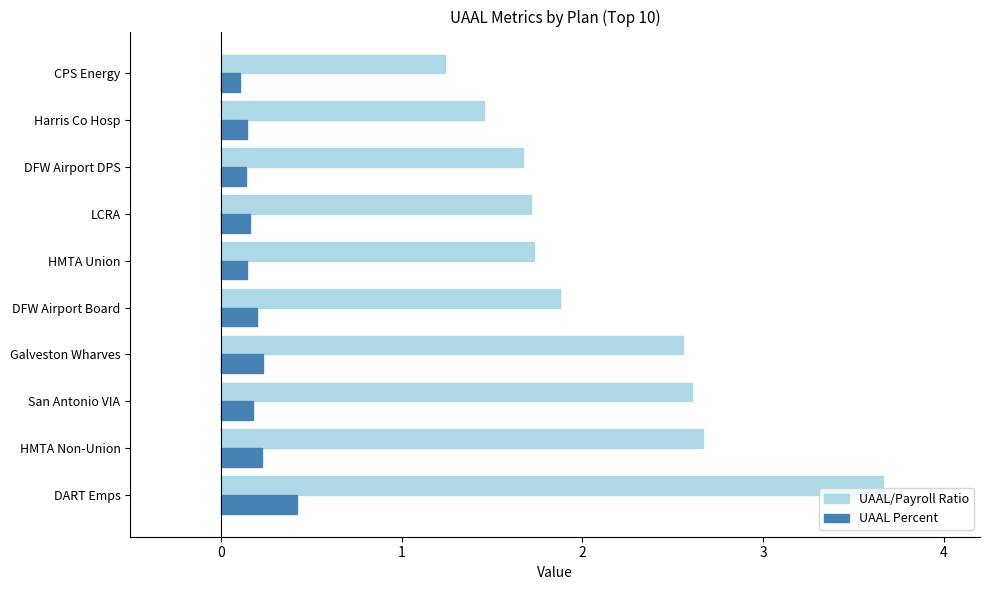

The value of UAAL/Payroll Ratio at HMTA Non-Union is 0.9. True or false?

False